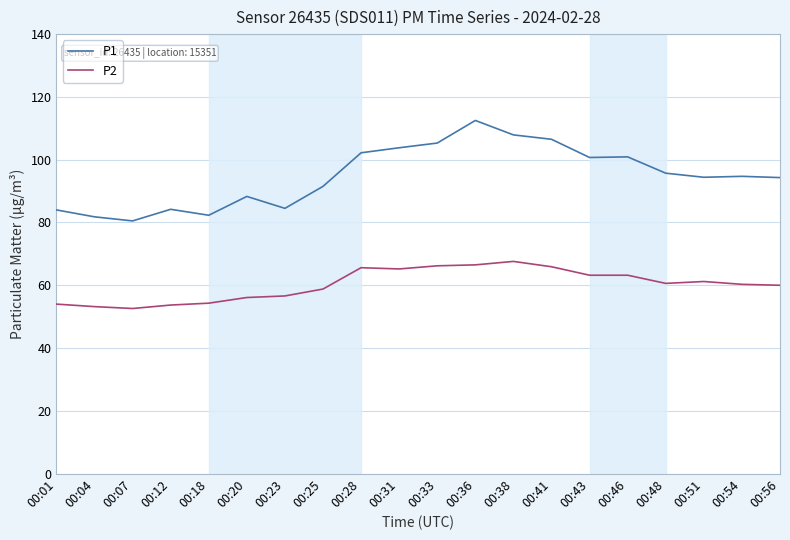

What is the maximum value for P2?

67.6